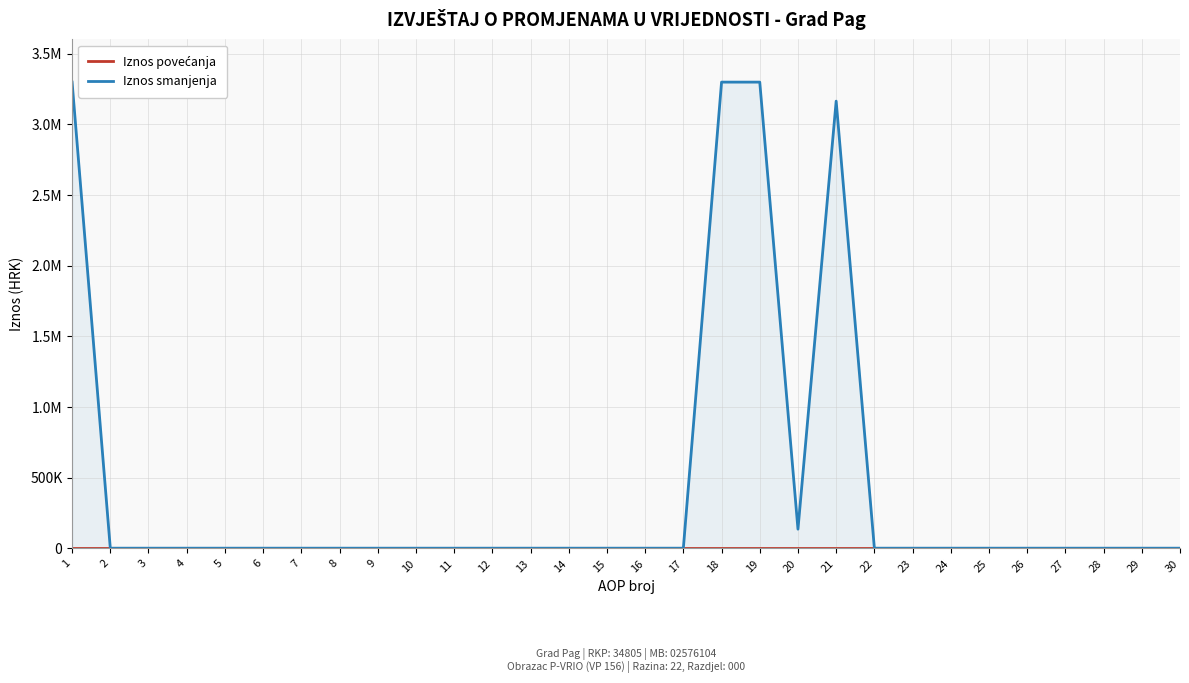

At 5, list the series in order from largest to smallest.

Iznos povećanja, Iznos smanjenja